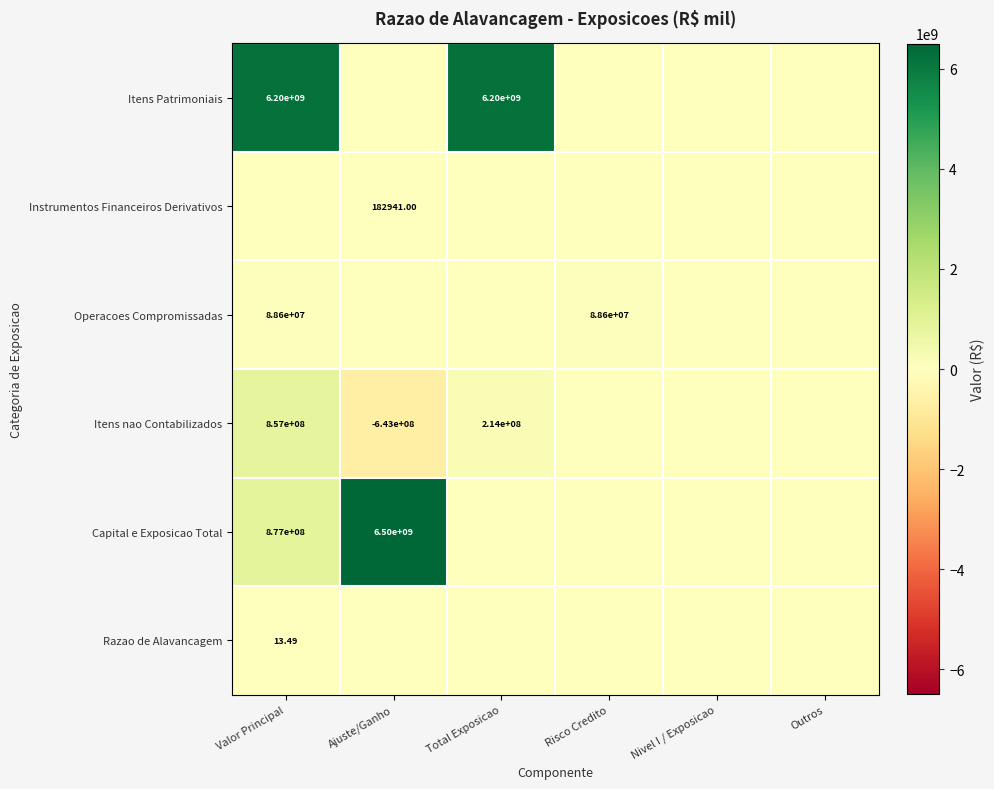

Is it true that Instrumentos Financeiros Derivativos equals 84671.5 at Total Exposicao?

False